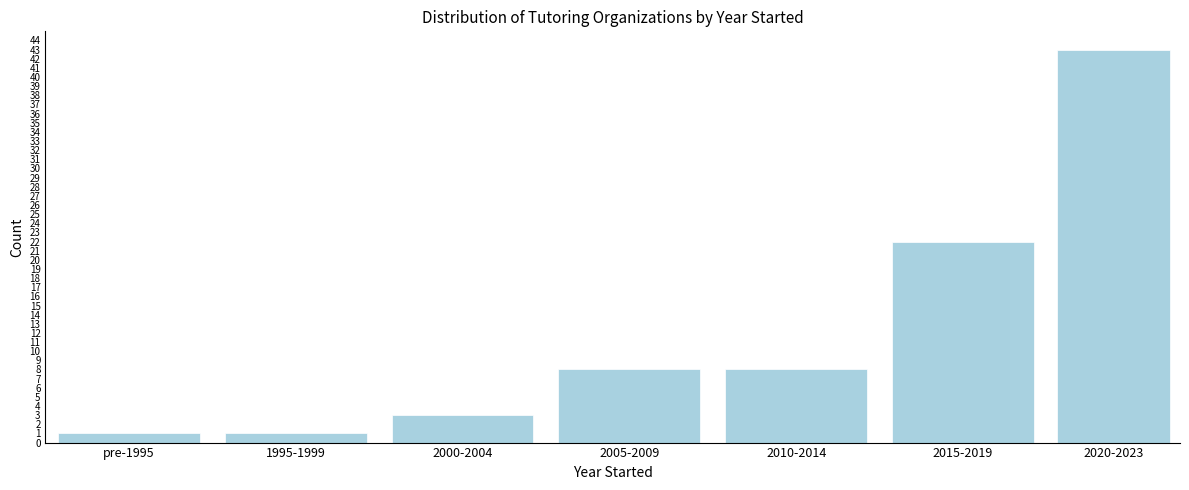

Reading left to right, transcribe all the data shown in this chart.

1	1	3	8	8	22	43